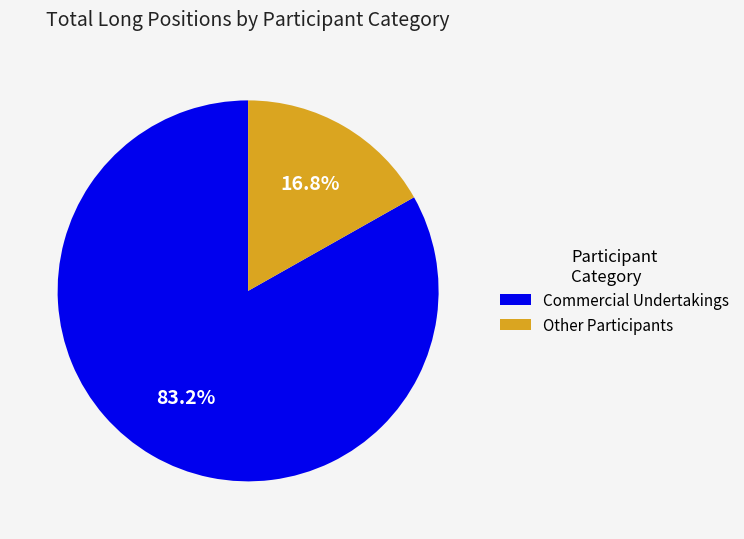

Is there a majority slice in this chart?

Yes